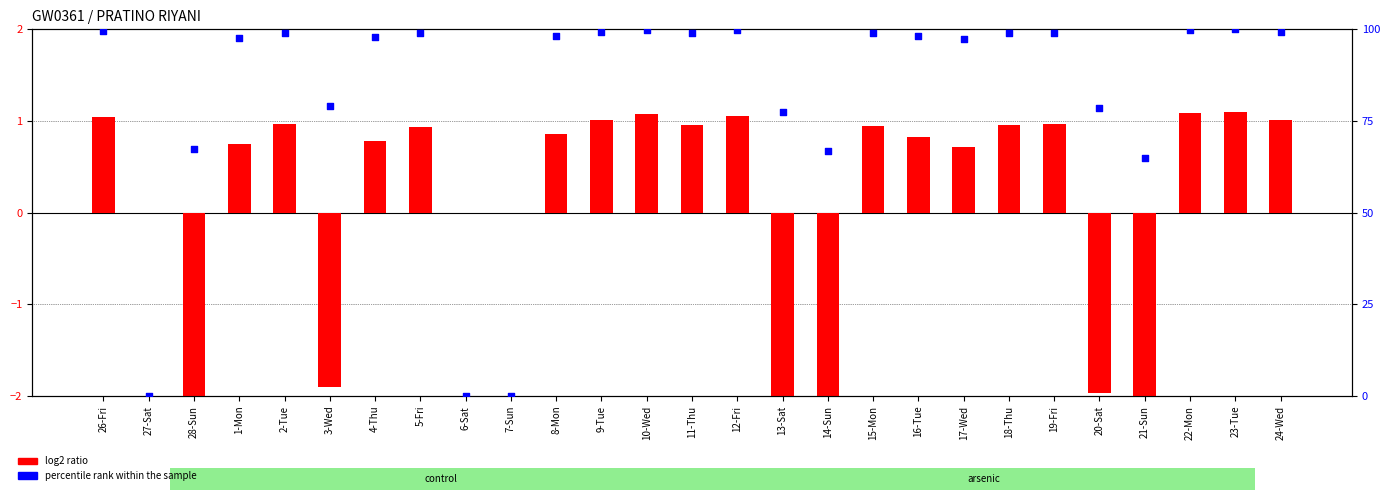

At which category is the sum across all series the highest?

23-Tue